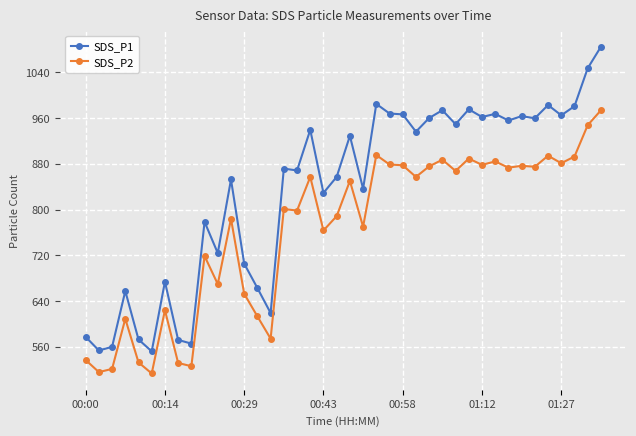

What is the difference between the second highest and minimum values in the SDS_P1 series?

495.2